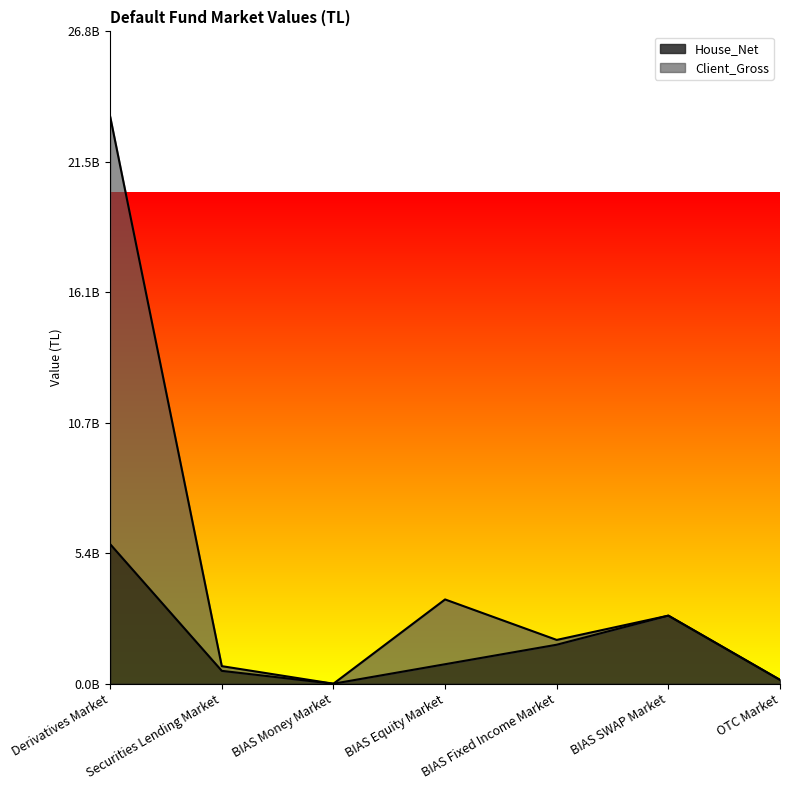

True or false: House_Net has more than 1 points higher than both neighbors.

False